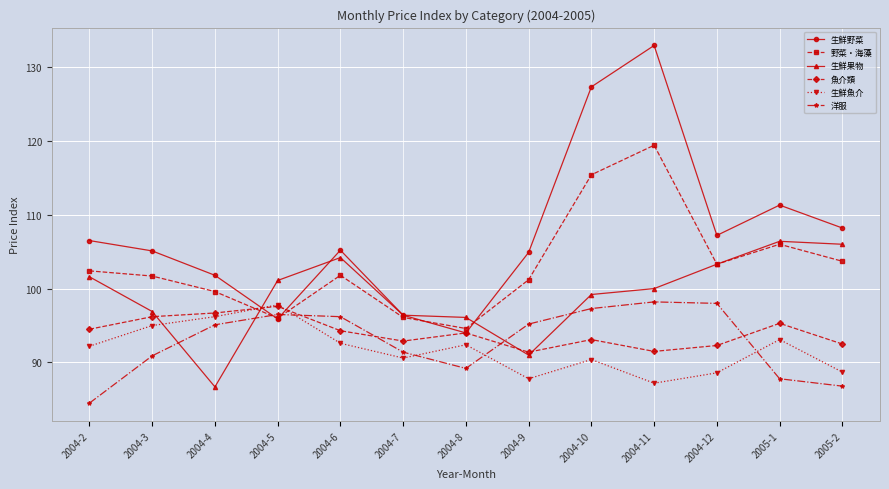

How many categories are shown in the chart?

13